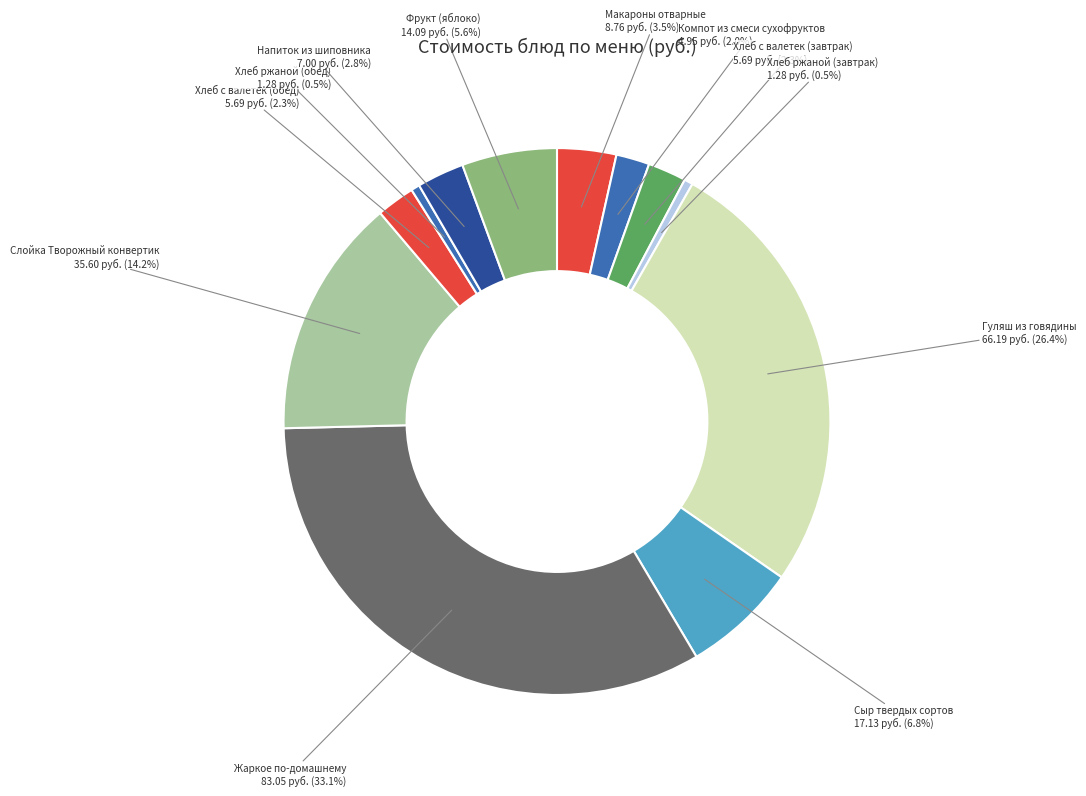

Which slice is the largest?

Жаркое по-домашнему